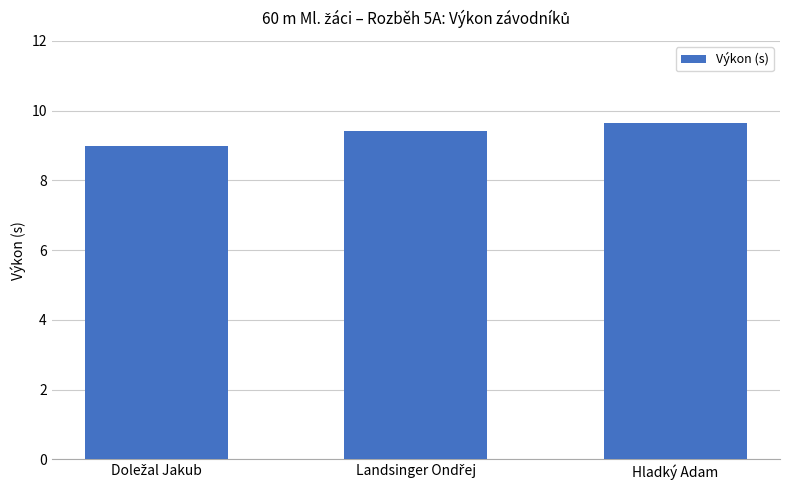

Reading right to left, what are all the values shown in this chart?

9.6	9.4	9.0